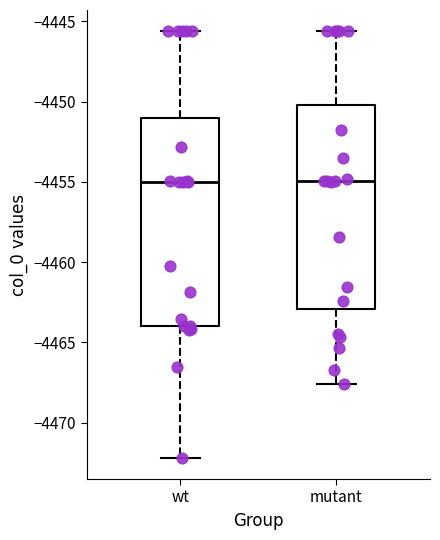

Reading left to right, read every box against the y-axis: the position of its median line, the range the box covers, and the ends of its whiskers. The values are not printed on the chart, so give them approximately, as read against the axis.

wt: median -4455.0, box -4464.0 to -4451.0, whiskers -4472.0 to -4445.5
mutant: median -4455.0, box -4463.0 to -4450.0, whiskers -4467.5 to -4445.5